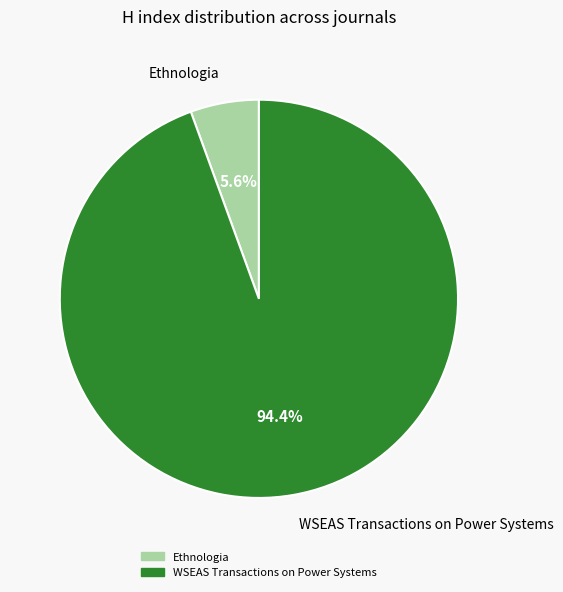

Which has a higher value, WSEAS Transactions on Power Systems or Ethnologia?

WSEAS Transactions on Power Systems